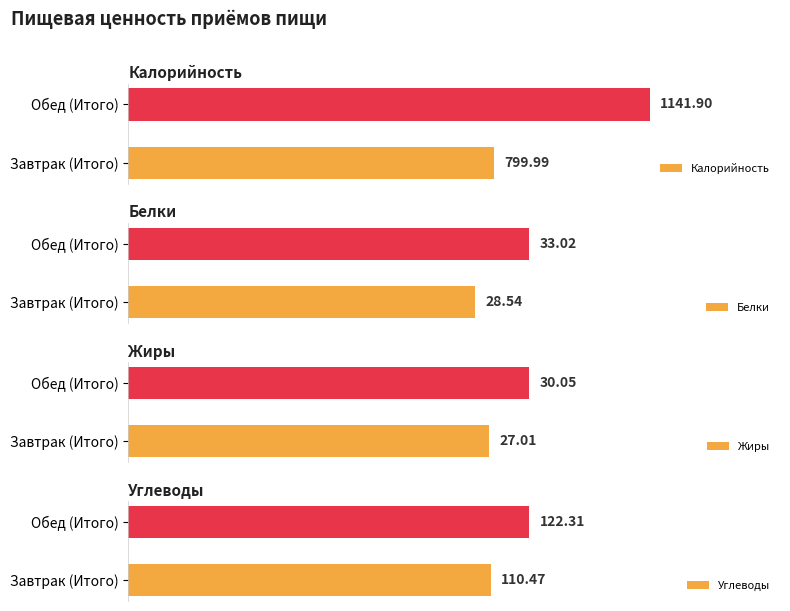

Count the number of data series in this chart.

4